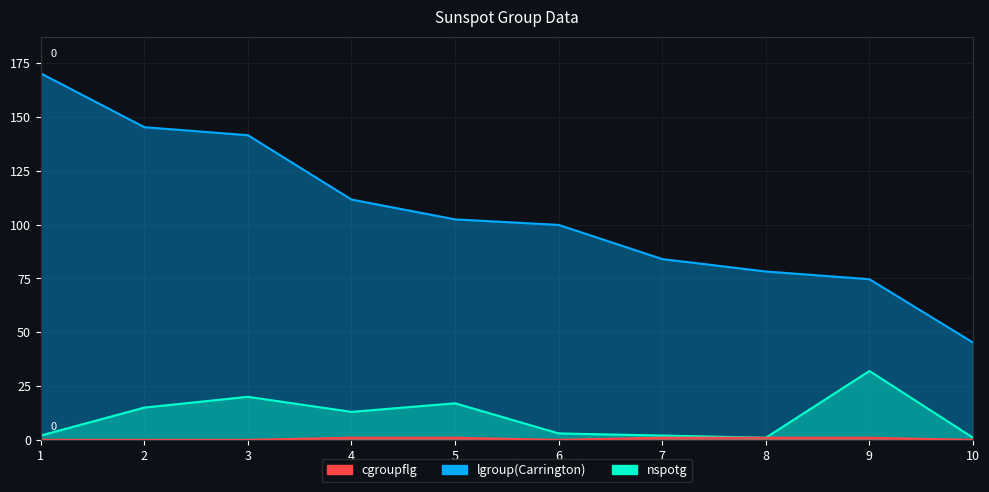

What is the spread (max minus min) of values at 5?

101.4